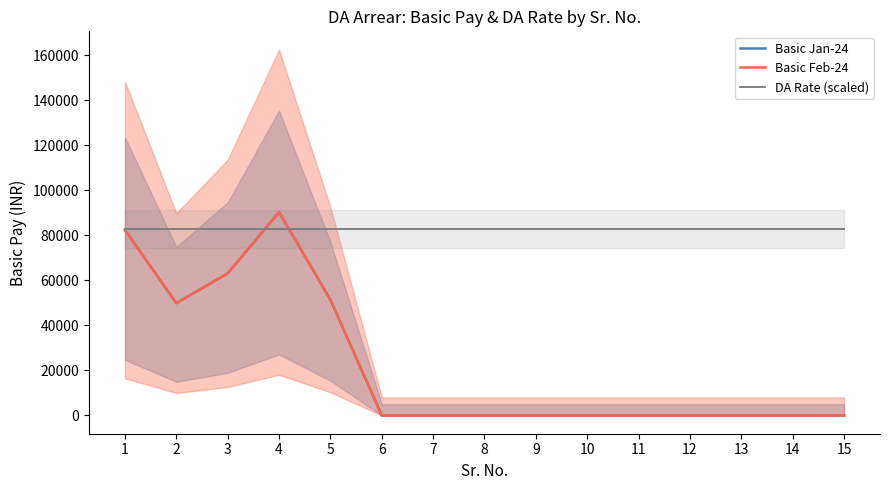

Reading right to left, extract all data points from this chart.

Basic Jan-24: 0	0	0	0	0	0	0	0	0	0	51400	90300	63100	49900	82400
Basic Feb-24: 0	0	0	0	0	0	0	0	0	0	51400	90300	63100	49900	82400
DA Rate (scaled): 82800	82800	82800	82800	82800	82800	82800	82800	82800	82800	82800	82800	82800	82800	82800